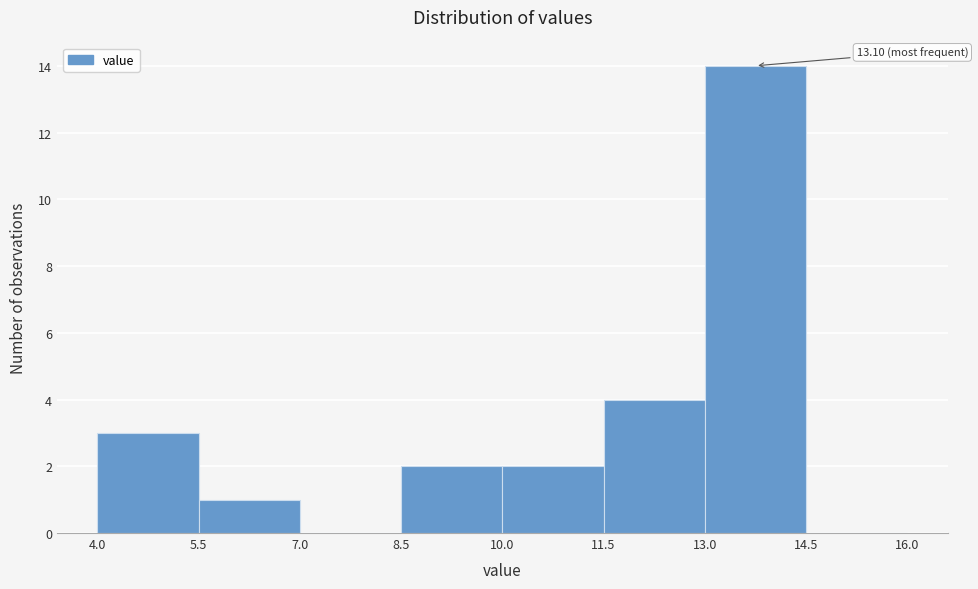

Over which range of the x-axis is the bar tallest?

13.0 to 14.5